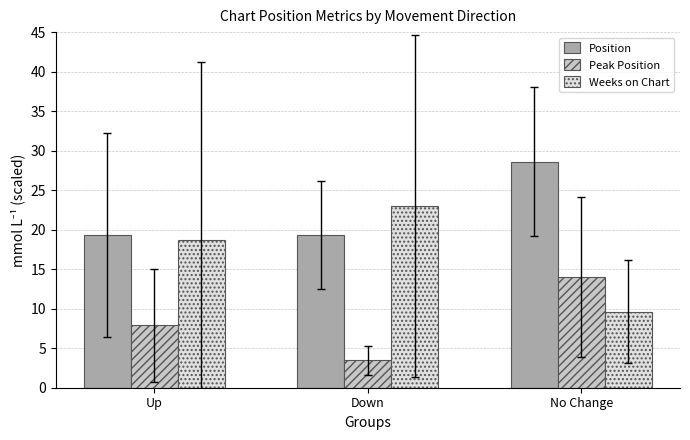

At which label does Weeks on Chart reach its peak?

Down